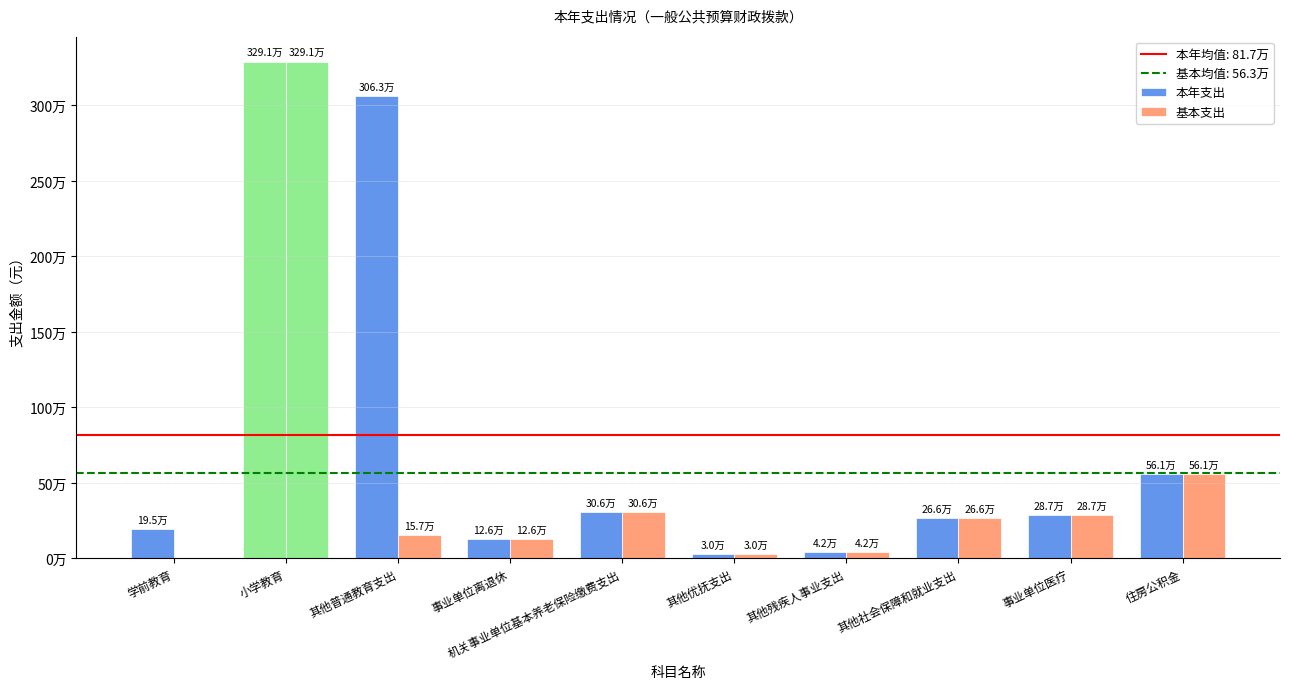

Reading left to right, list all the values displayed in this chart.

本年支出: 学前教育=195189.0	小学教育=3291027.0	其他普通教育支出=3063132.4	事业单位离退休=126270.4	机关事业单位基本养老保险缴费支出=305843.7	其他优抚支出=29880.0	其他残疾人事业支出=41918.3	其他社会保障和就业支出=265738.3	事业单位医疗=287037.0	住房公积金=561377.0
基本支出: 学前教育=0.0	小学教育=3291027.0	其他普通教育支出=157412.6	事业单位离退休=126270.4	机关事业单位基本养老保险缴费支出=305843.7	其他优抚支出=29880.0	其他残疾人事业支出=41918.3	其他社会保障和就业支出=265738.3	事业单位医疗=287037.0	住房公积金=561377.0